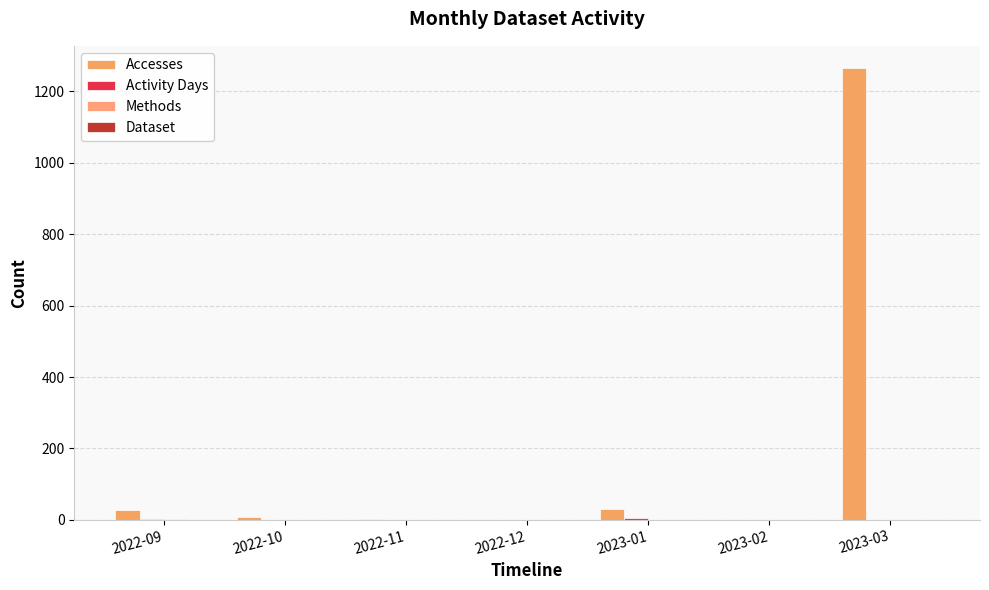

The Accesses series shows 9 at 2022-10. True or false?

True